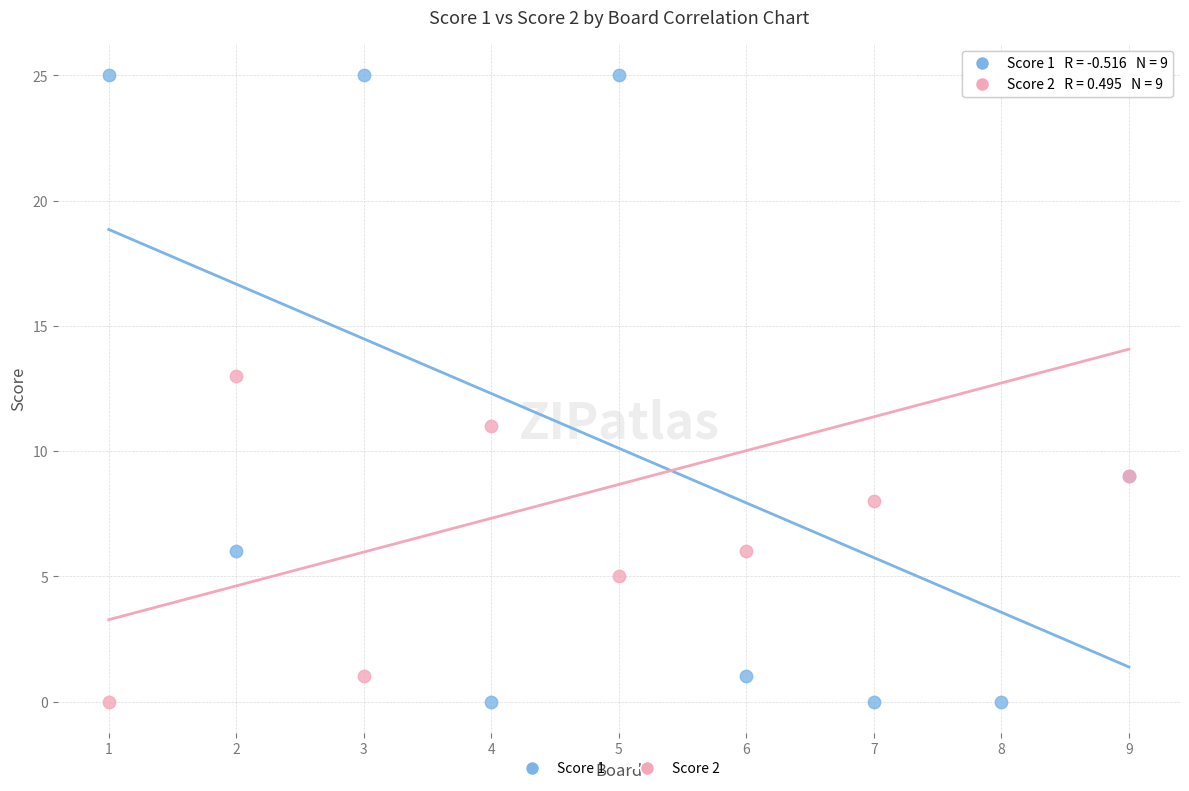

What is the X range (max minus min) for the scatter plot?

8